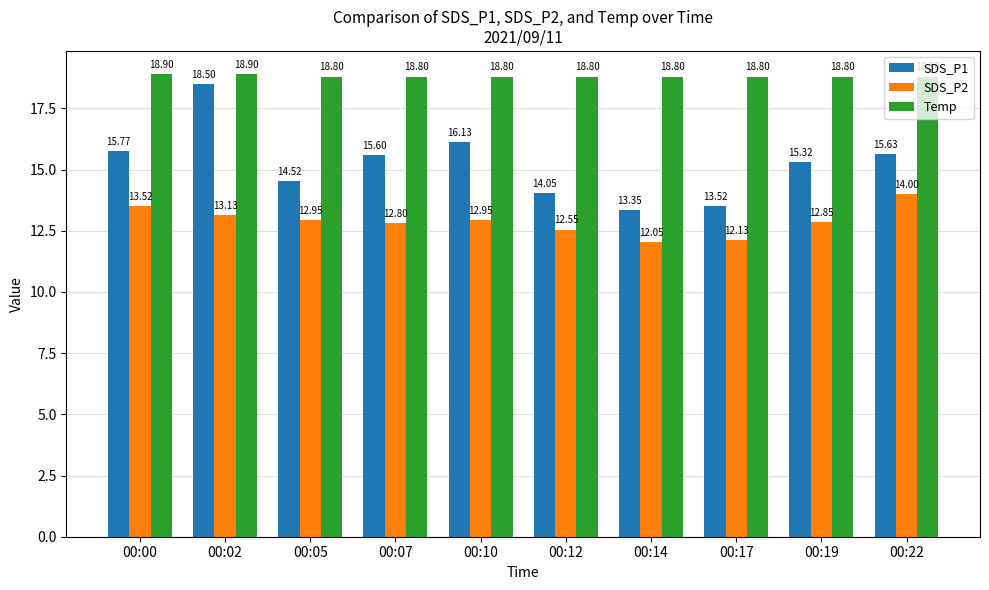

Rank the series by their average value, from highest to lowest.

Temp, SDS_P1, SDS_P2